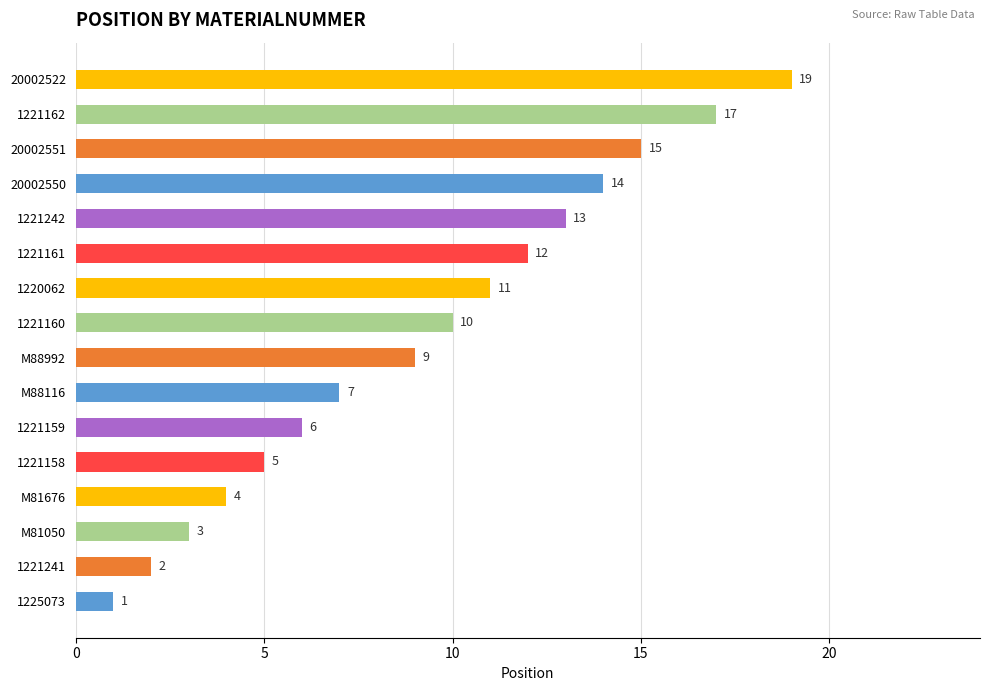

List the labels in order of value, largest first.

20002522, 1221162, 20002551, 20002550, 1221242, 1221161, 1220062, 1221160, M88992, M88116, 1221159, 1221158, M81676, M81050, 1221241, 1225073